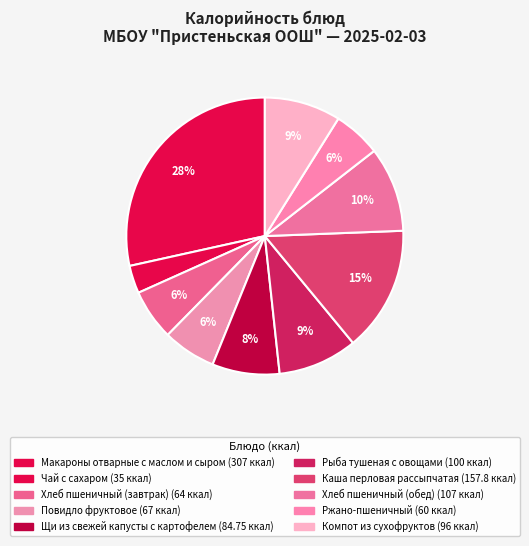

Which slice is the smallest?

Чай с сахаром